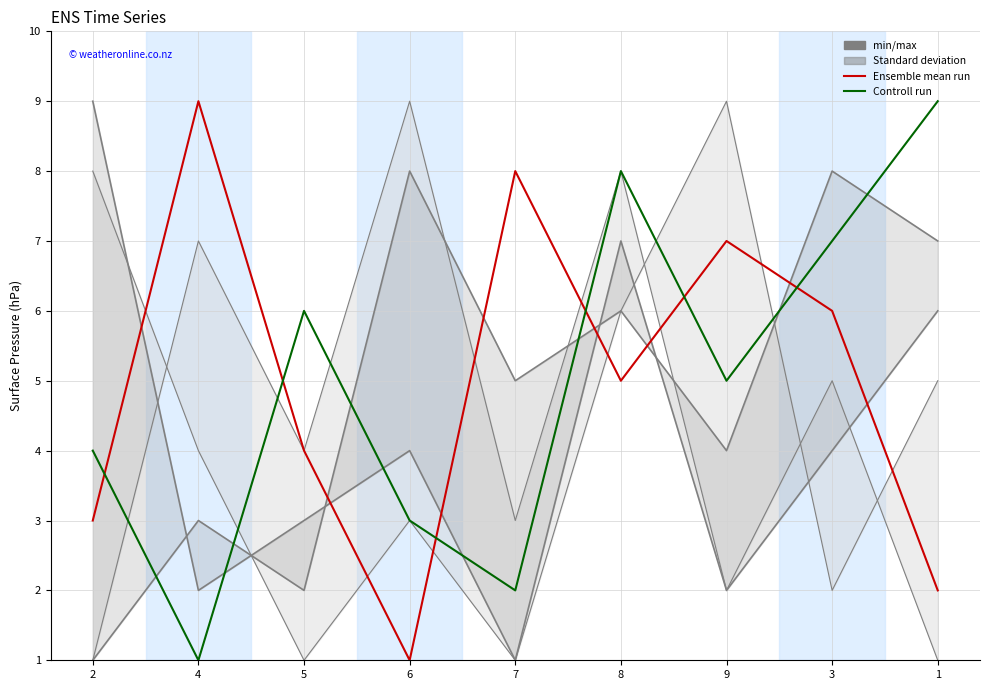

What is the label of the 7th point from the left?

9